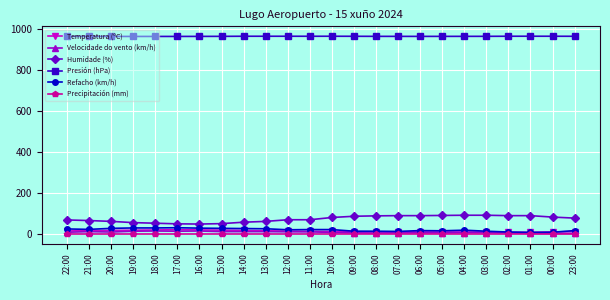

How many lines are shown in the chart?

6